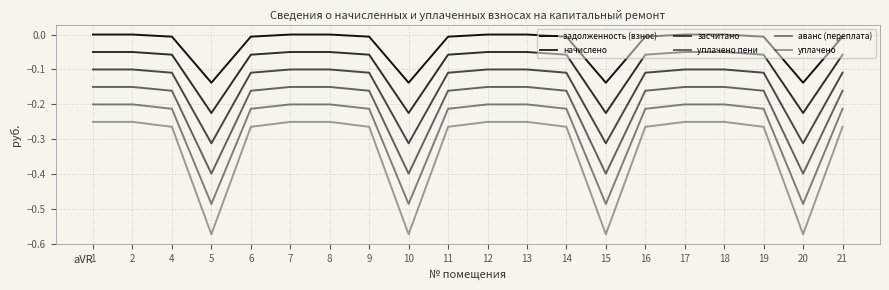

Is this an area chart (filled region under the line)?

No